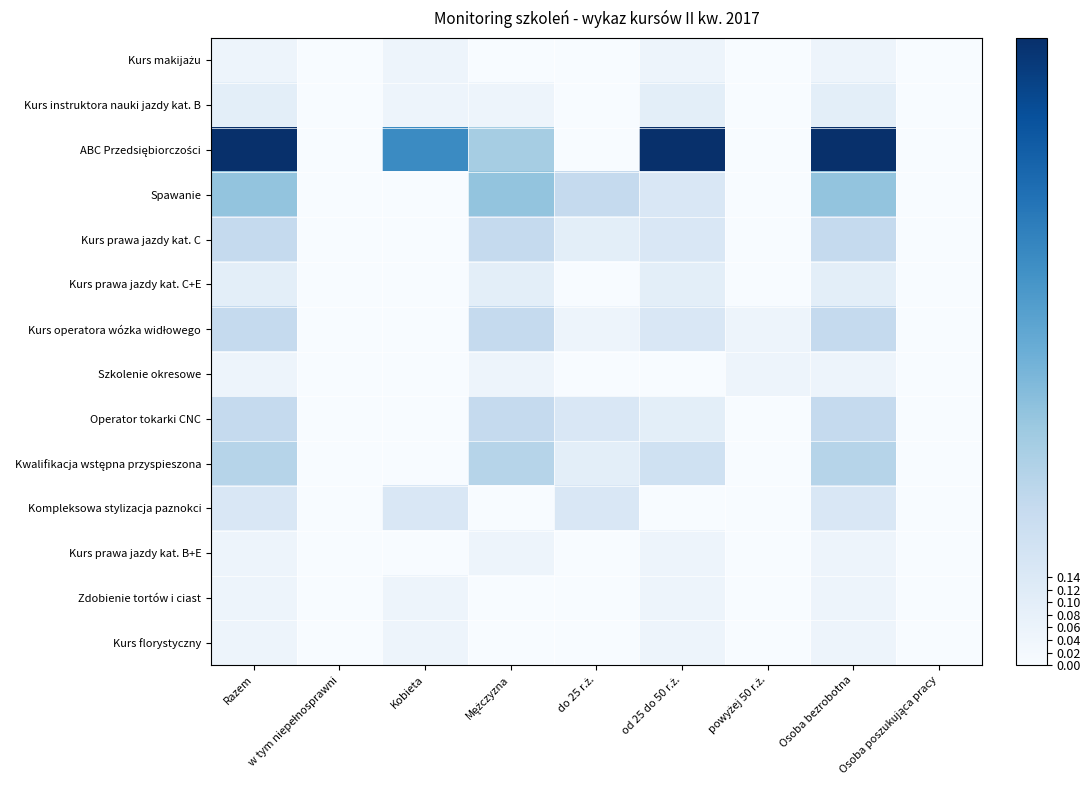

What is the difference between the highest and lowest values at Mężczyzna?

0.4